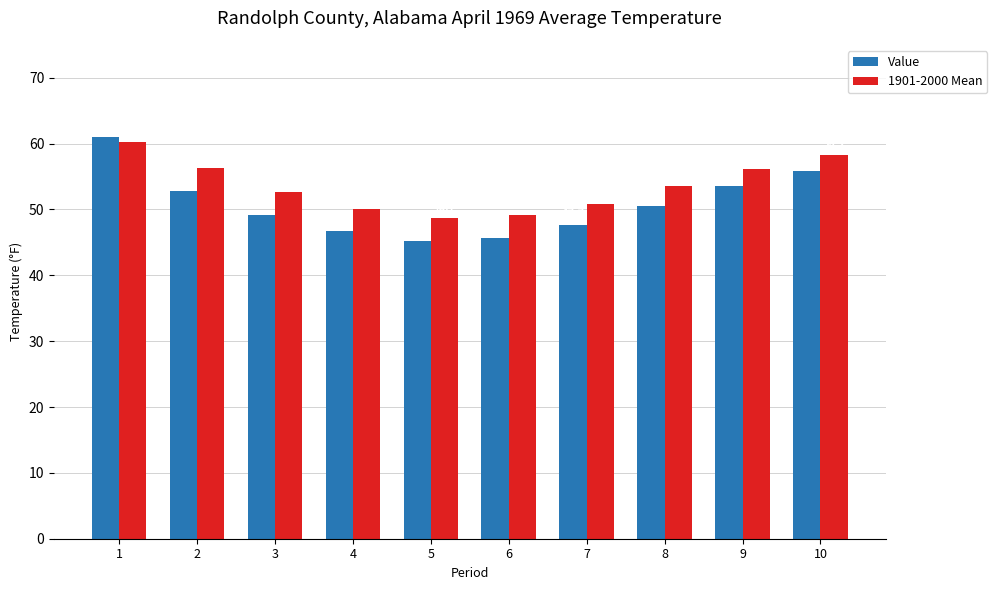

Count the number of categories in the chart.

10